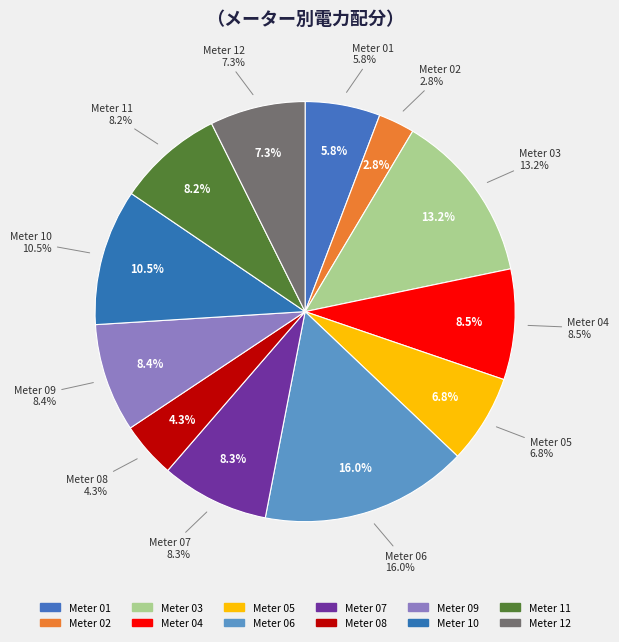

To the nearest percent, what is the difference between the 03 and 06 slice percentages?

3%